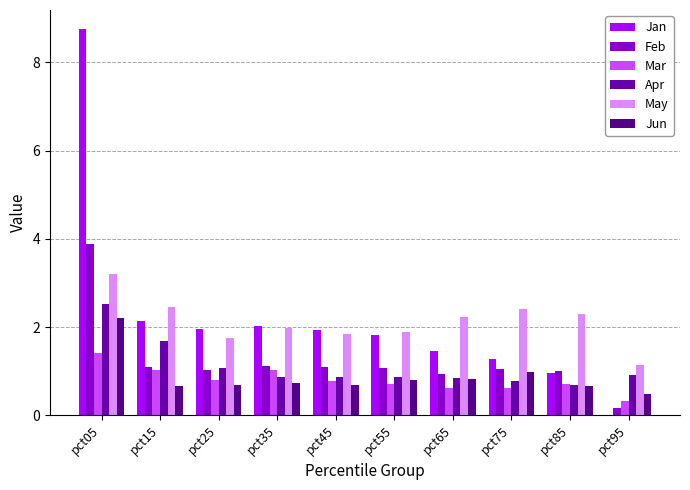

The value of Apr at pct25 is 1.1. True or false?

True